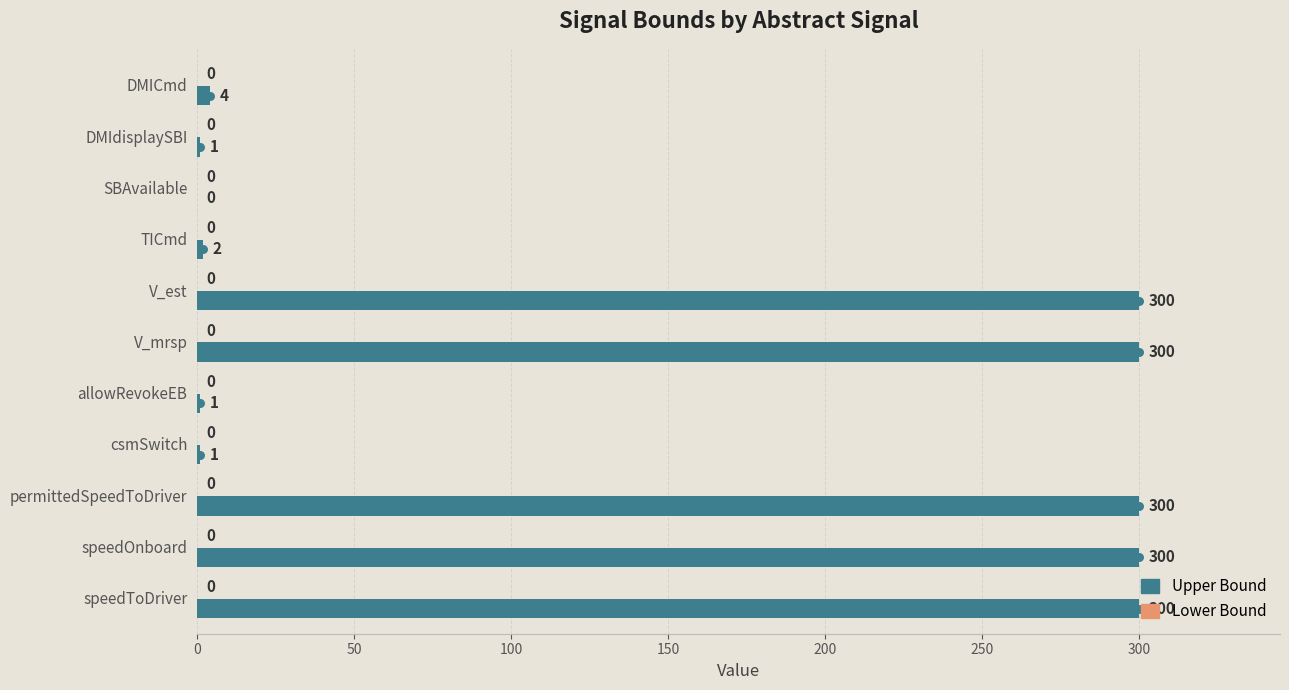

Which series reaches the maximum Y coordinate?

Upper Bound